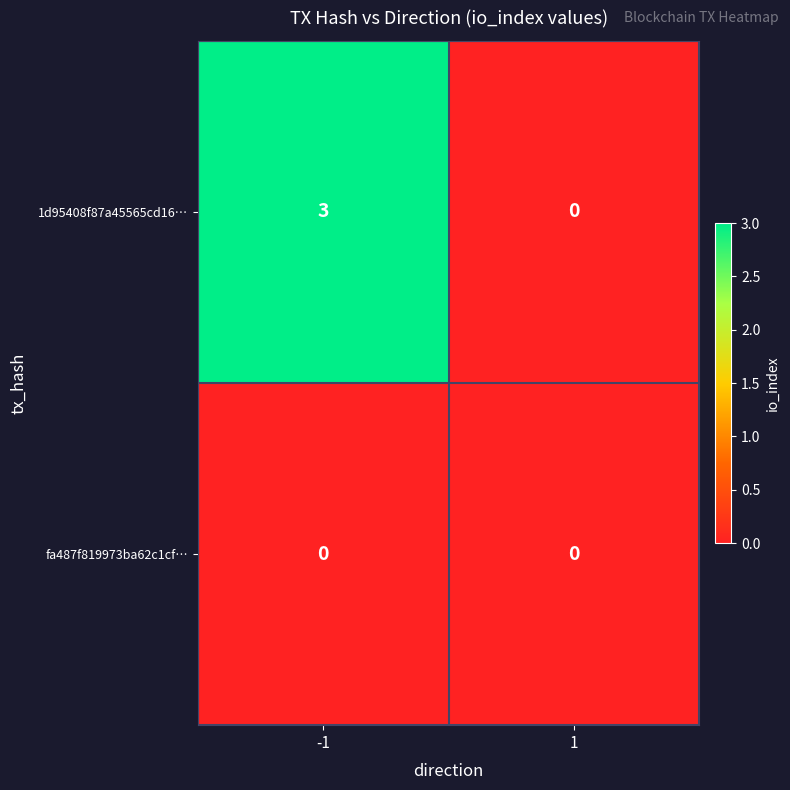

Rank the series by their average value, from highest to lowest.

1d95408f87a45565cd16…, fa487f819973ba62c1cf…